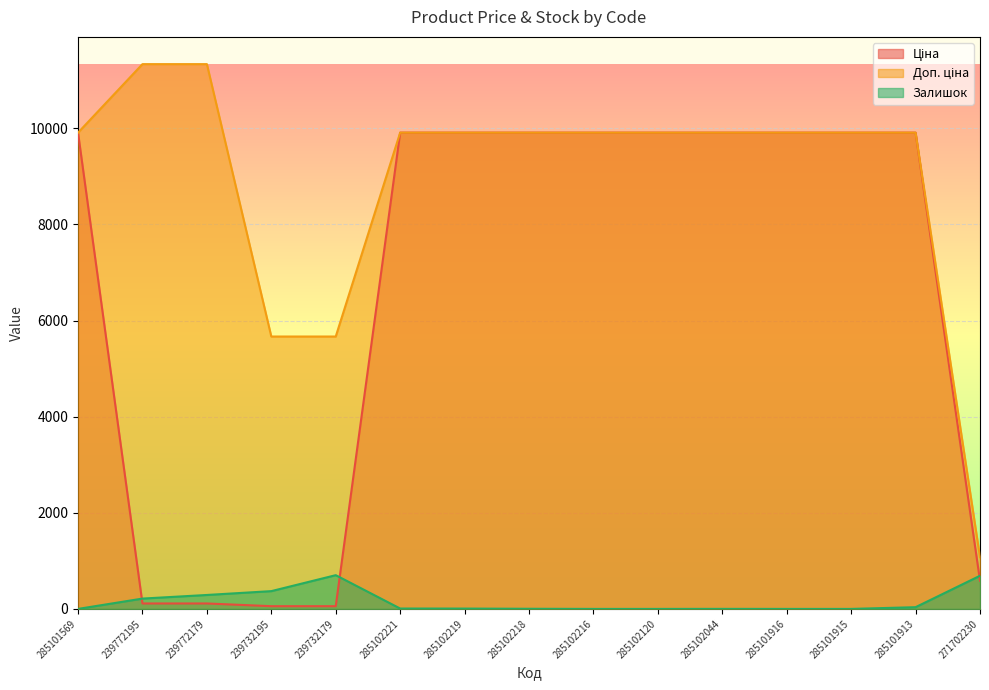

Reading left to right, extract all data points from this chart.

Ціна: 285101569=9908.5	239772195=113.3	239772179=113.3	239732195=56.7	239732179=56.7	285102221=9908.5	285102219=9908.5	285102218=9908.5	285102216=9908.5	285102120=9908.5	285102044=9908.5	285101916=9908.5	285101915=9908.5	285101913=9908.5	271702230=586.0
Доп. ціна: 285101569=9908.5	239772195=11334.0	239772179=11334.0	239732195=5667.0	239732179=5667.0	285102221=9908.5	285102219=9908.5	285102218=9908.5	285102216=9908.5	285102120=9908.5	285102044=9908.5	285101916=9908.5	285101915=9908.5	285101913=9908.5	271702230=1074.5
Залишок: 285101569=0.0	239772195=215.0	239772179=290.0	239732195=370.0	239732179=702.0	285102221=8.0	285102219=7.0	285102218=3.0	285102216=0.0	285102120=0.0	285102044=1.0	285101916=0.0	285101915=0.0	285101913=36.0	271702230=690.0